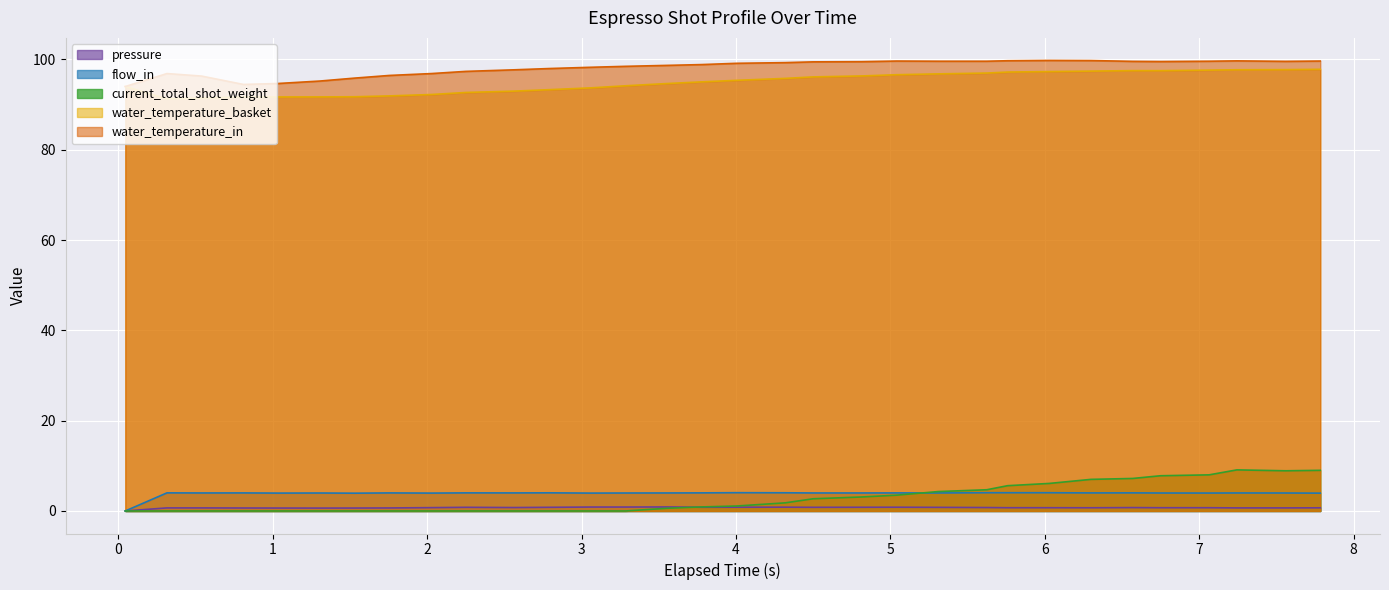

Reading left to right, what are all the values shown in this chart?

pressure: 0.0	0.7	0.7	0.7	0.7	0.6	0.7	0.7	0.7	0.8	0.8	0.8	0.9	0.9	0.9	0.8	0.8	0.8	0.8	0.8	0.8	0.8	0.8	0.7	0.7	0.7	0.8	0.7	0.7	0.7	0.7	0.7
flow_in: 0.0	4.0	4.0	4.0	4.0	4.0	3.9	4.0	4.0	4.0	4.0	4.0	4.0	4.0	4.0	4.0	4.0	4.0	4.0	4.0	4.0	4.0	4.0	4.0	4.0	4.0	4.0	4.0	4.0	4.0	4.0	4.0
current_total_shot_weight: 0.0	0.0	0.0	0.0	0.0	0.0	0.0	0.0	0.0	0.0	0.0	0.0	0.0	0.0	0.6	0.9	1.1	1.8	2.7	3.1	3.5	4.3	4.7	5.6	6.1	7.0	7.2	7.8	8.0	9.1	8.9	9.0
water_temperature_basket: 94.0	91.3	91.5	91.7	91.7	91.7	91.7	91.9	92.2	92.7	93.0	93.3	93.7	94.2	94.7	95.0	95.4	95.8	96.1	96.3	96.6	96.8	97.0	97.2	97.3	97.4	97.5	97.5	97.6	97.7	97.7	97.8
water_temperature_in: 94.0	96.9	96.3	94.5	94.7	95.2	95.9	96.5	96.9	97.3	97.7	98.0	98.3	98.5	98.7	98.9	99.1	99.3	99.5	99.5	99.6	99.6	99.6	99.7	99.8	99.8	99.6	99.5	99.6	99.7	99.6	99.6